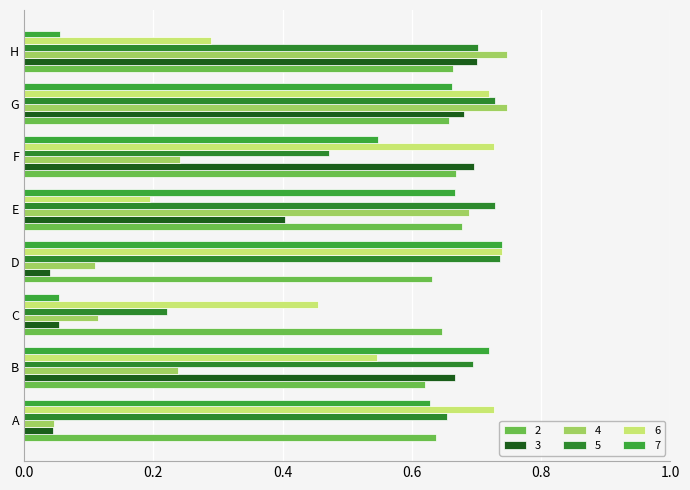

Count the 6 values in the range 0 to 1.

8